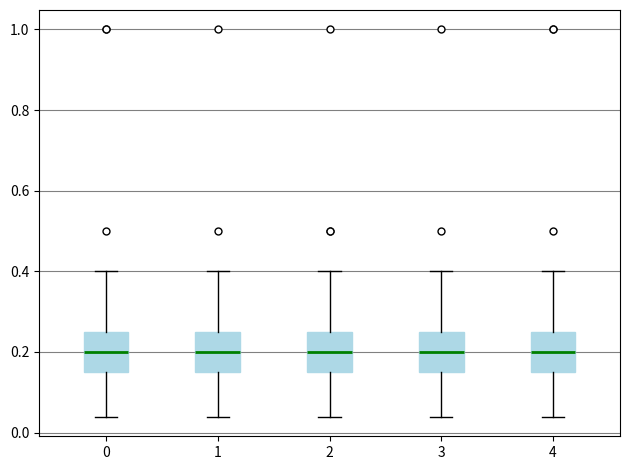

Where does the median line of the box at x = 2 sit on the y-axis? The values are not printed on the chart, so give them approximately, as read against the axis.

0.20